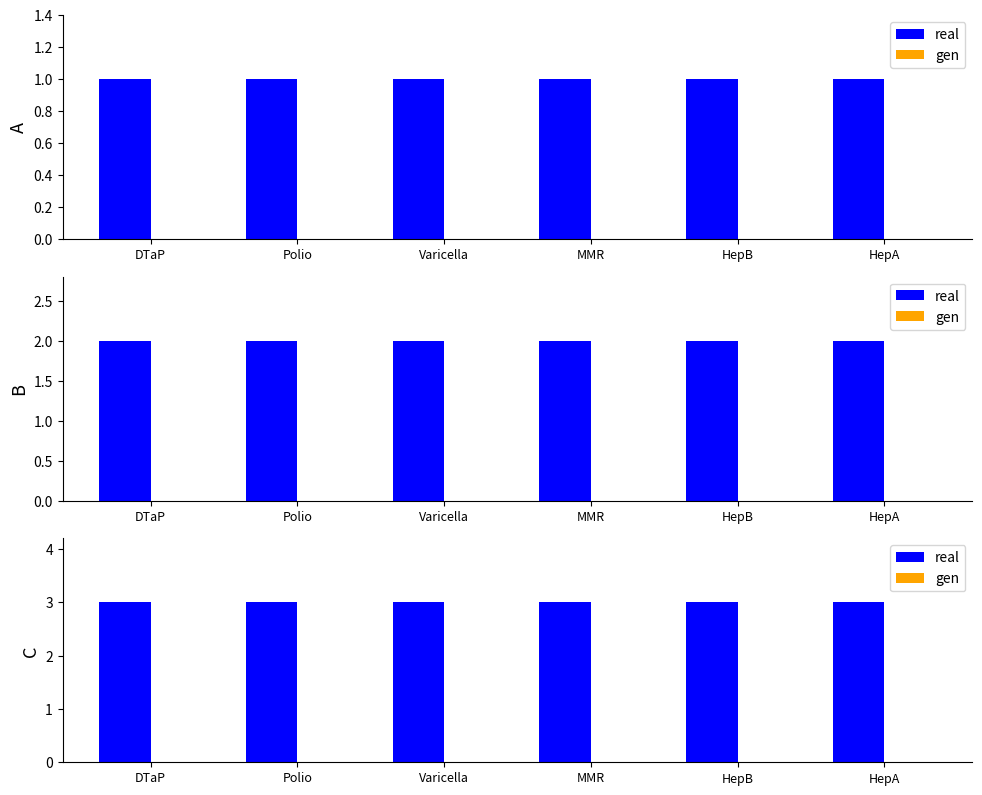

What position from the left is HepA?

6